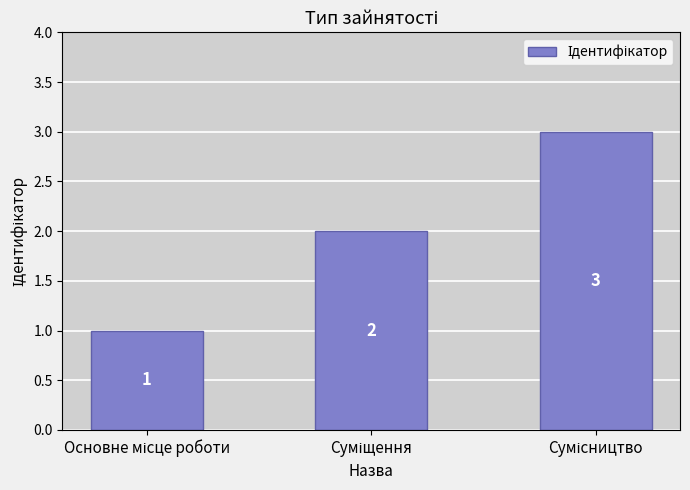

Reading left to right, list all the values displayed in this chart.

1	2	3